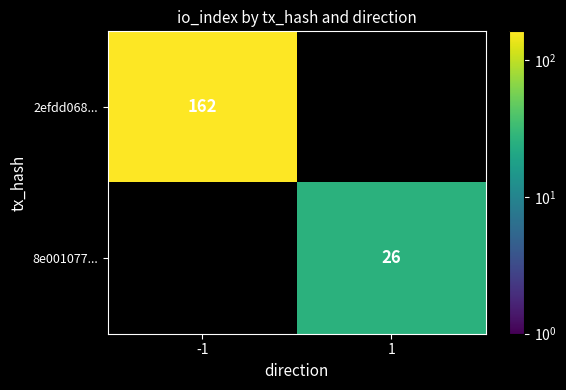

Is it true that 2efdd068... equals 224 at -1?

False